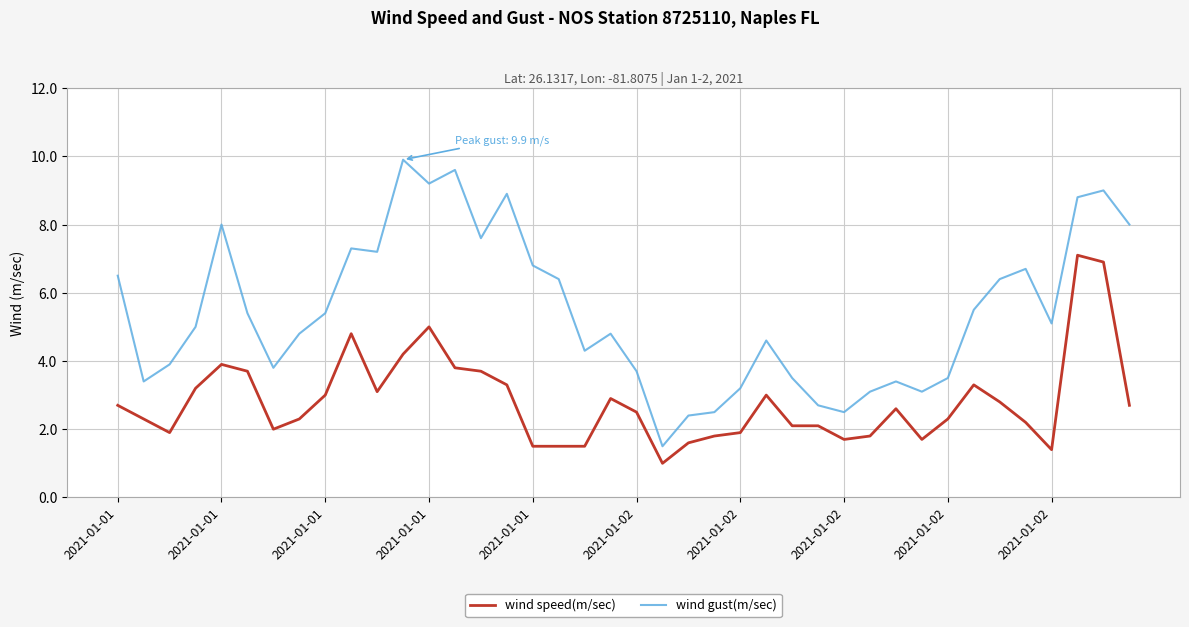

Which series has the largest range (max minus min)?

wind gust(m/sec)